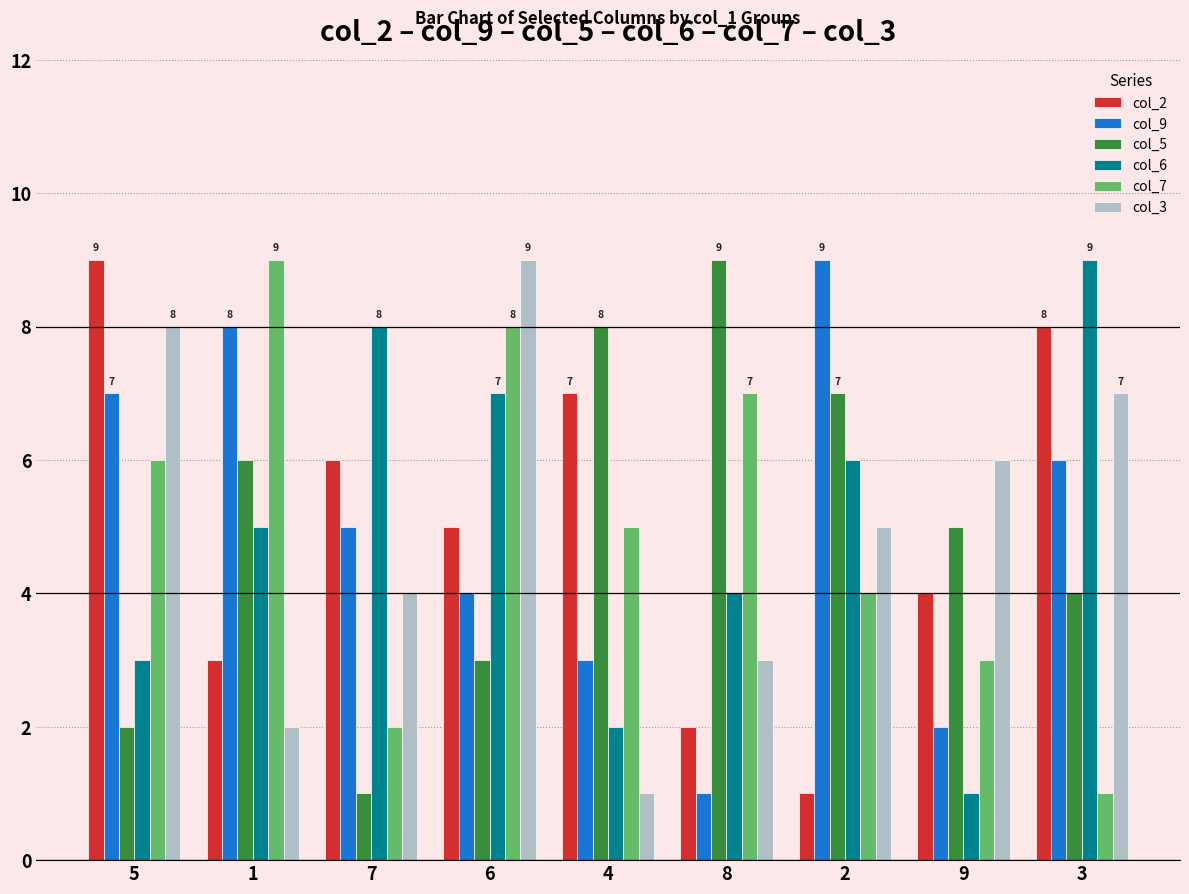

Read the col_9 value at 9.

2